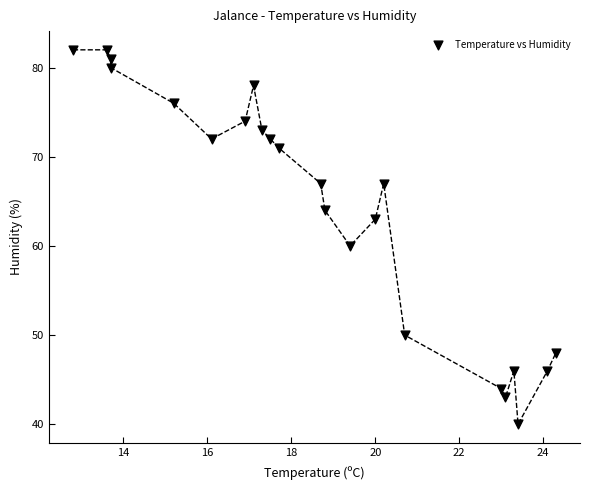

What is the range of Y values (max minus min)?

42